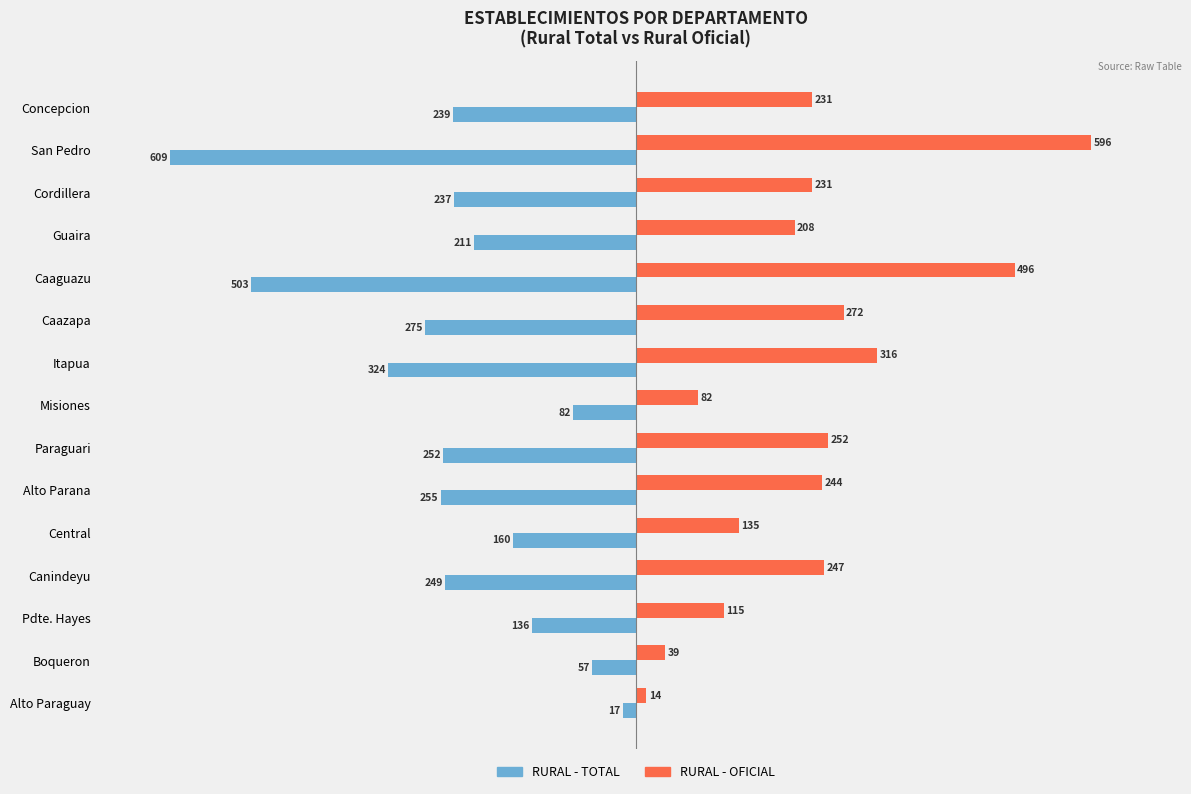

What is the maximum value shown in the chart?

596